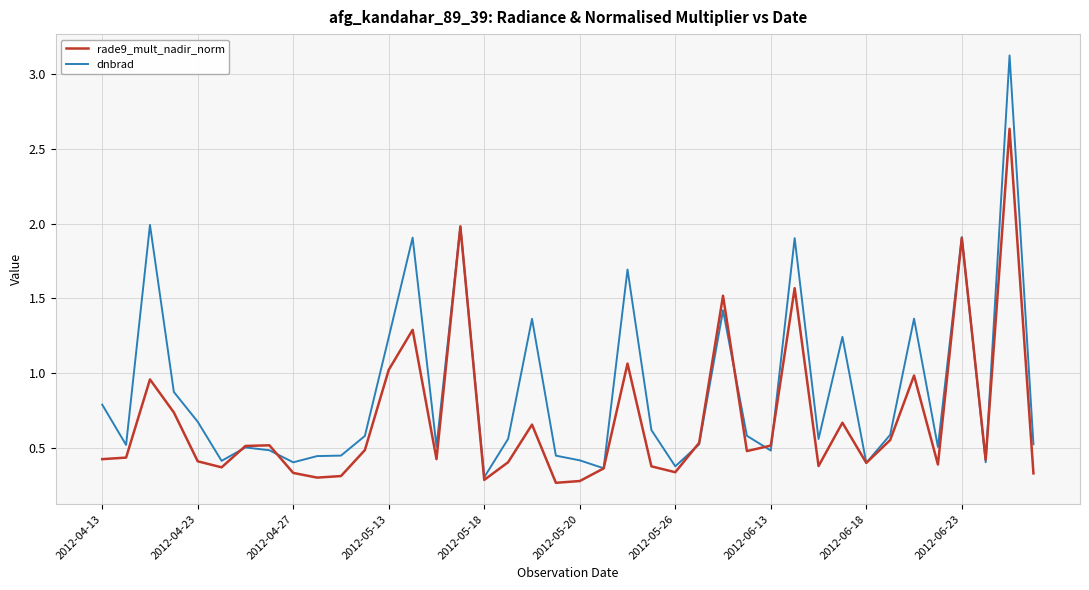

List the series in order of their peak value, lowest first.

rade9_mult_nadir_norm, dnbrad